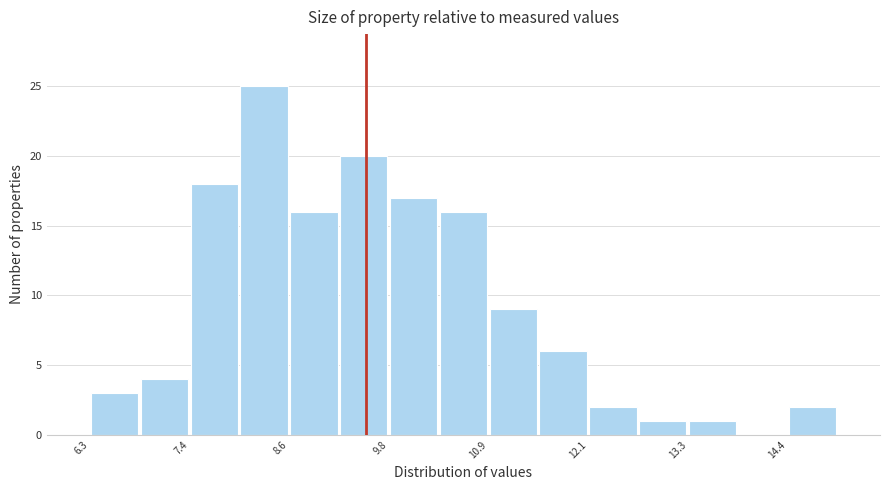

Read against the x-axis, roughly where is the centre of the tallest bar?

8.4